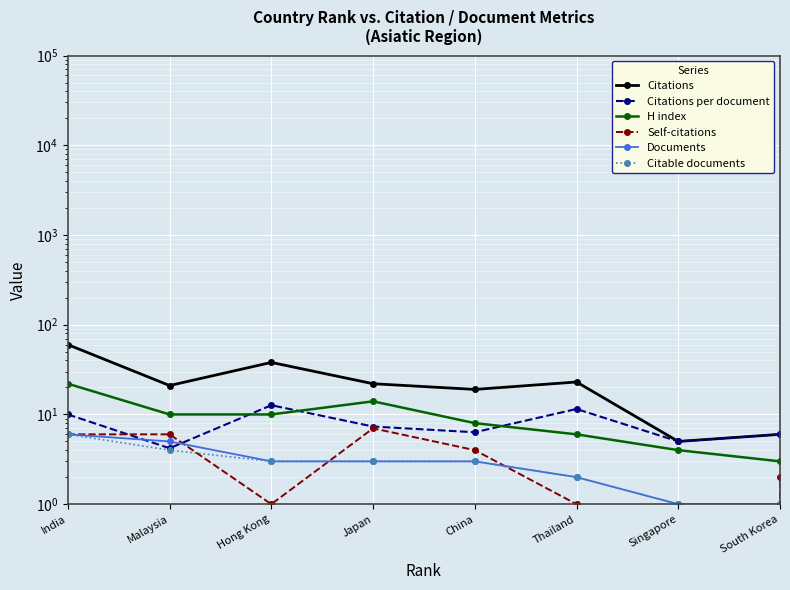

At how many categories does at least one series exceed 45?

1